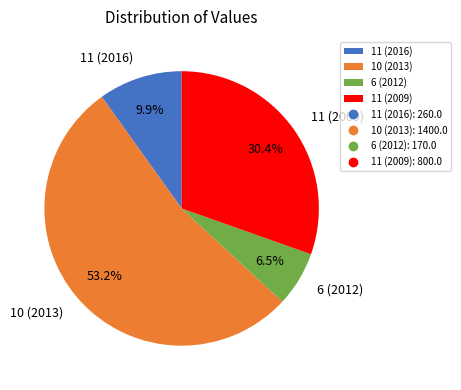

The 10 (2013) slice represents 53% of the pie. True or false?

True